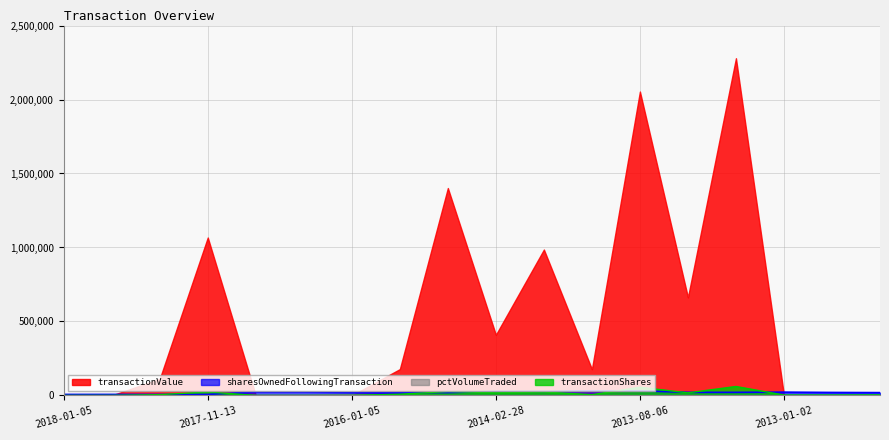

What is the highest value of the transactionShares series?

60268